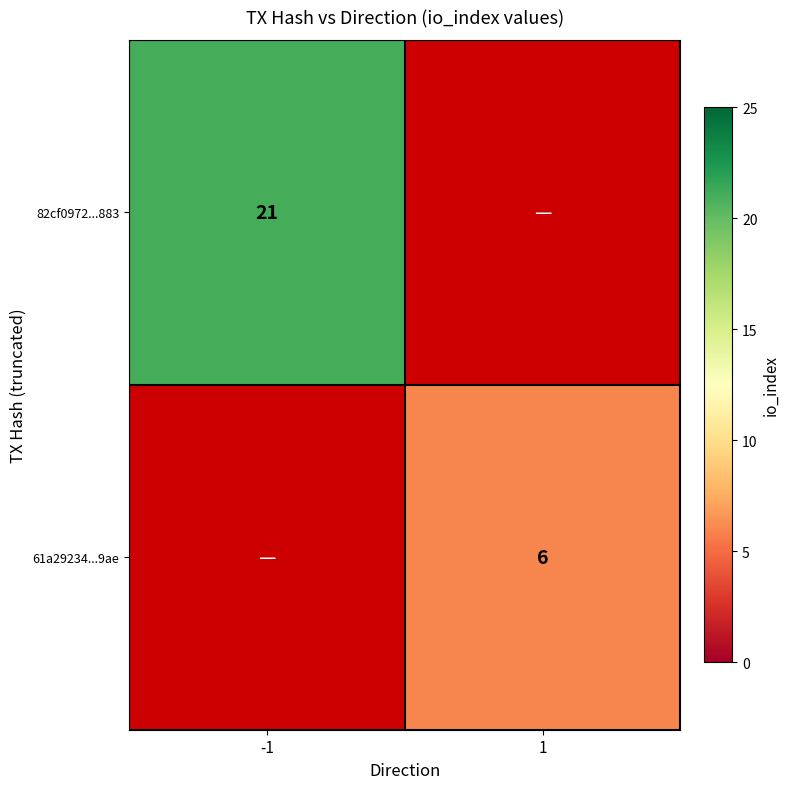

What is the greatest value displayed?

21.0